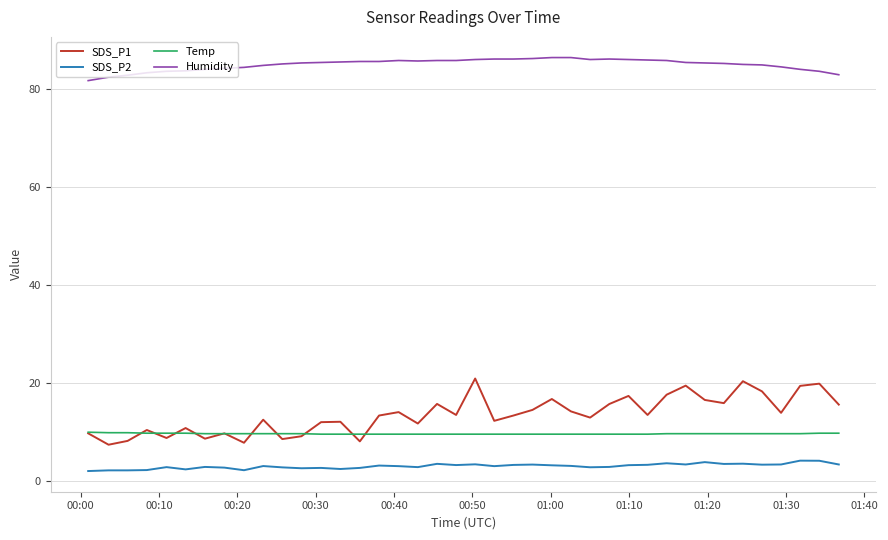

Does the chart display data point markers on the line(s)?

No